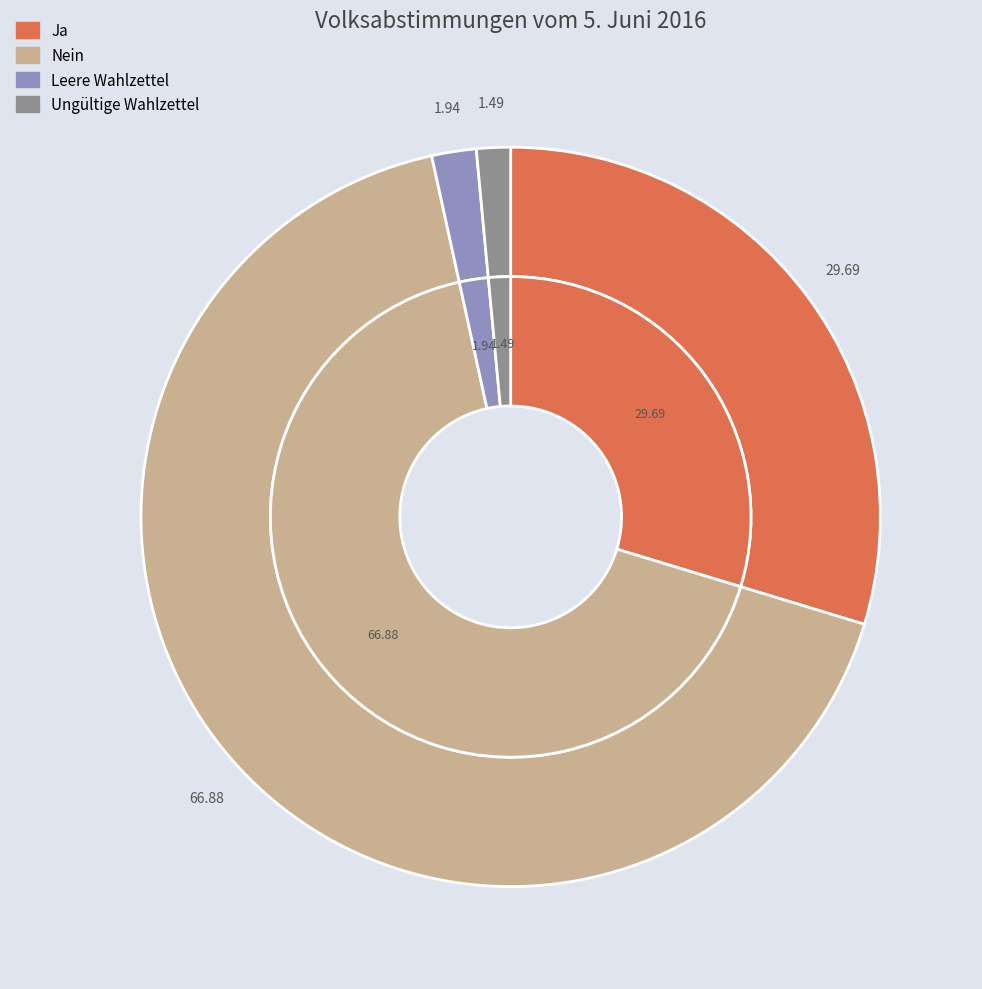

What portion of the pie excludes Nein?

33.1%